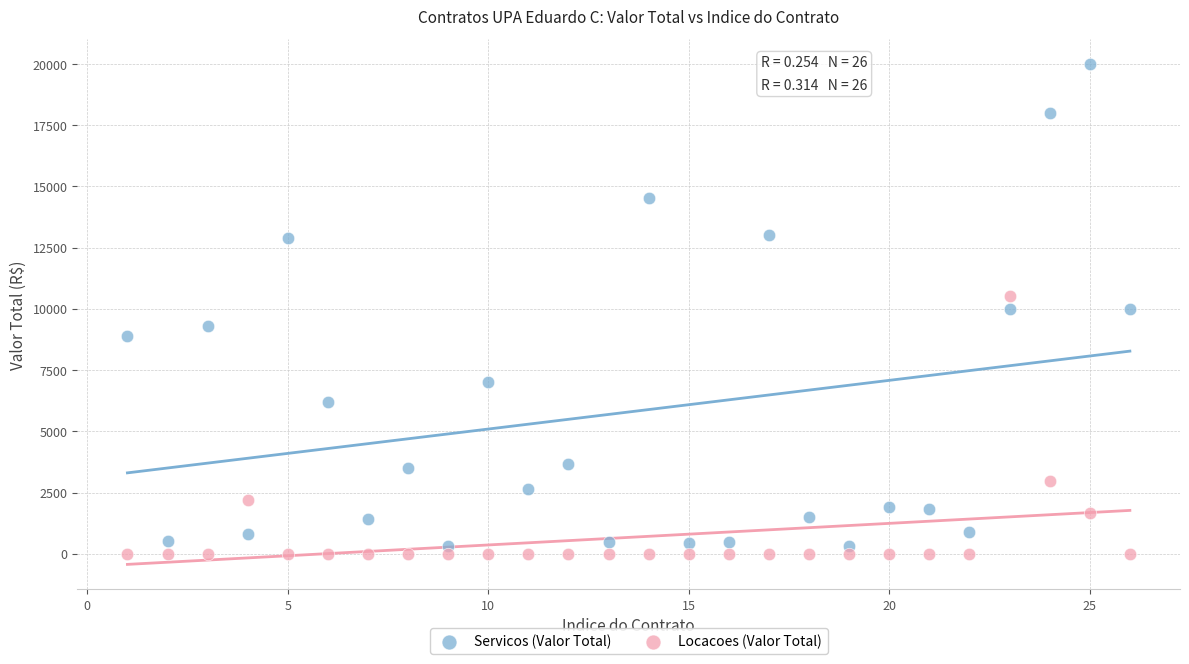

In the Locacoes (Valor Total) series, what Y value is closest to 5262?

2950